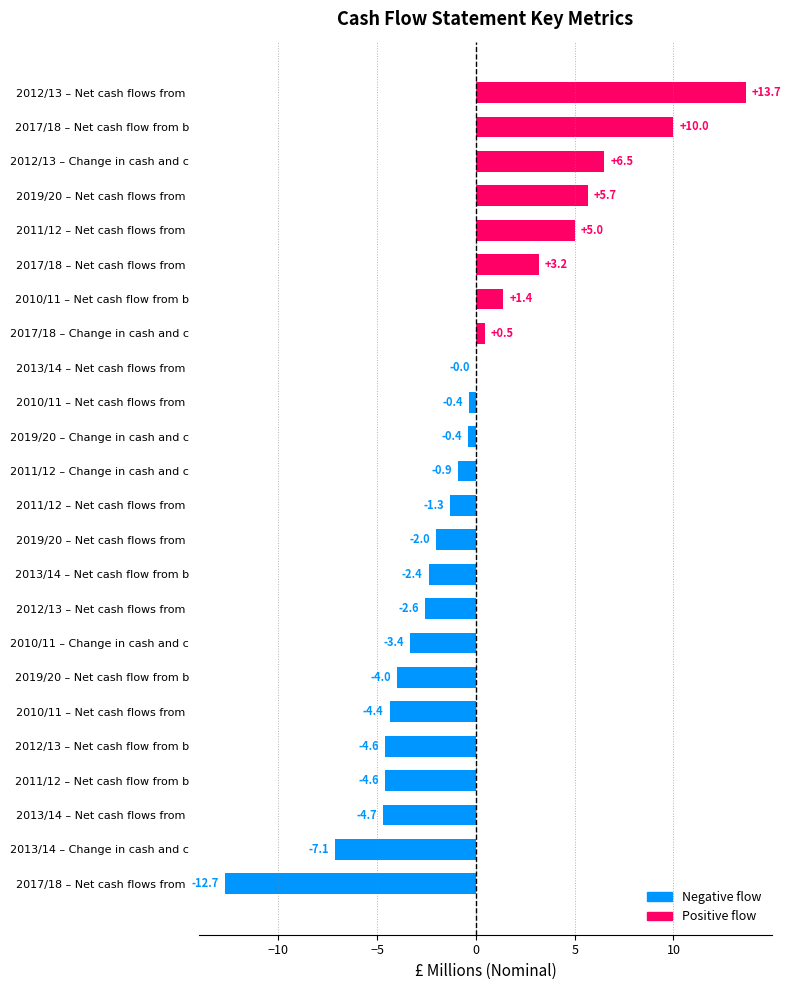

Count the number of values greater than 0.

8